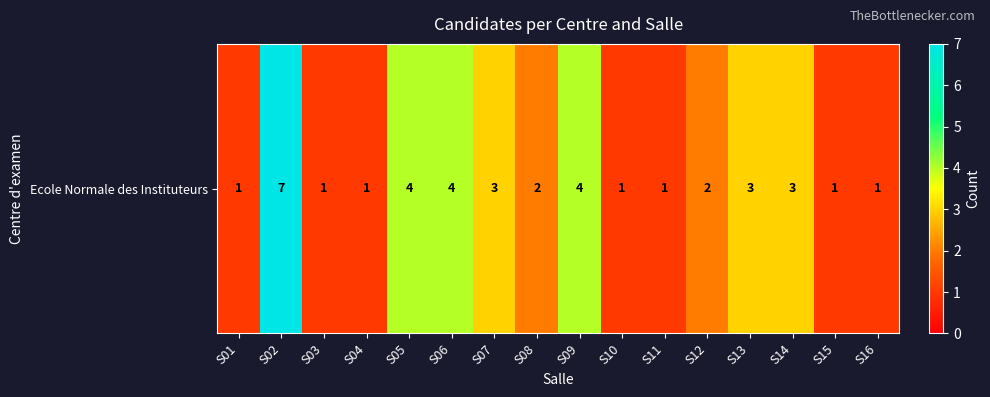

What is the sum of the values at S01 and S14?

4